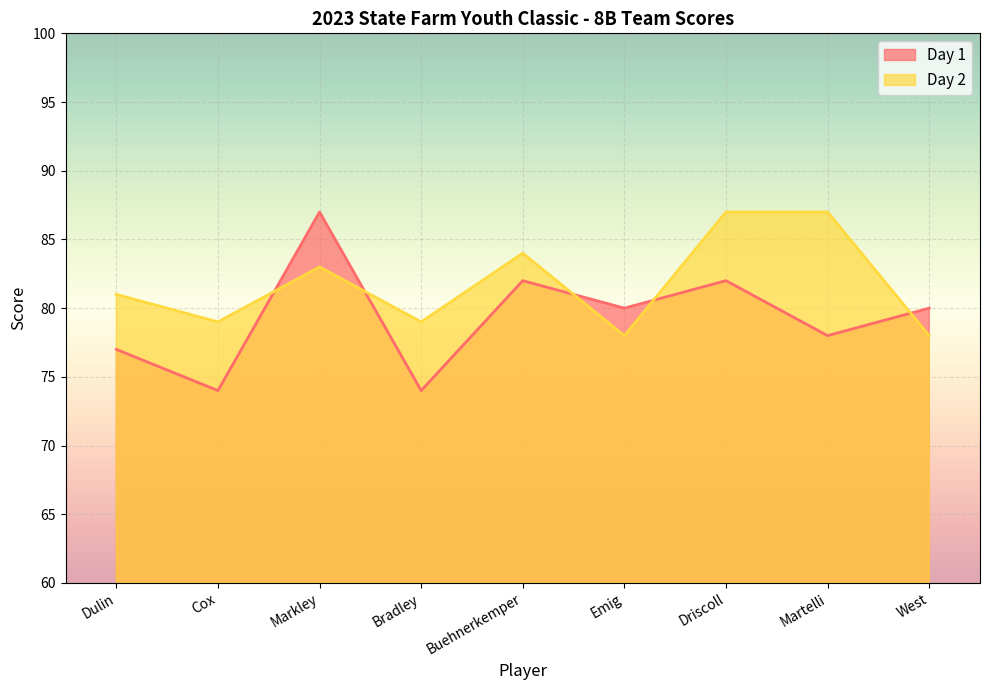

Between Driscoll and Cox, which is larger?

Driscoll